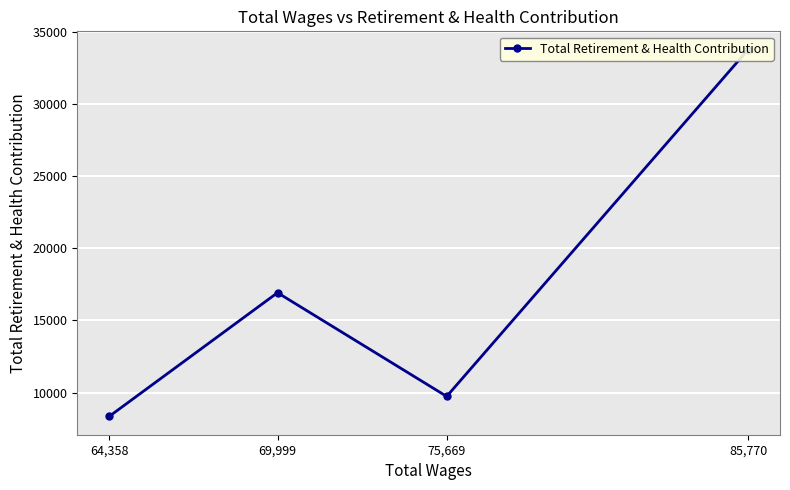

What is the difference between the values at 64,358 and 75,669?

1386